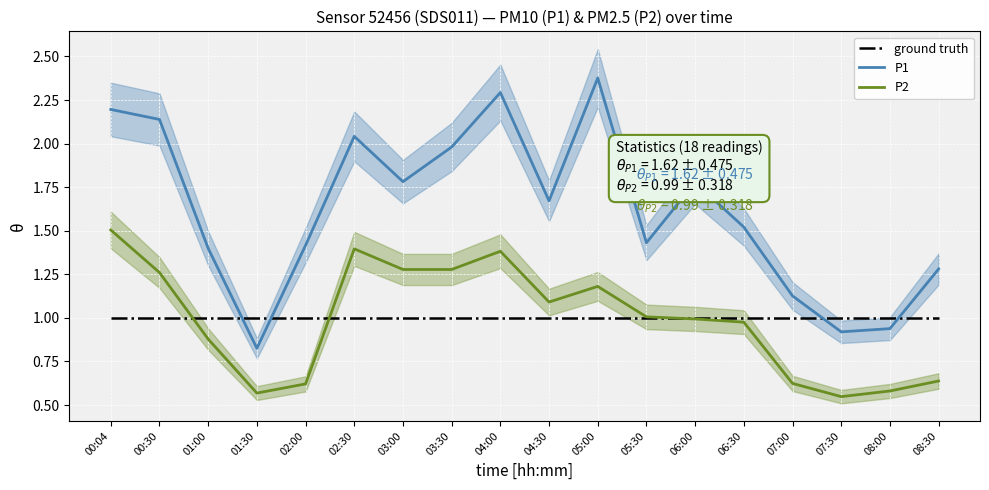

What is the minimum value for P2?

0.5